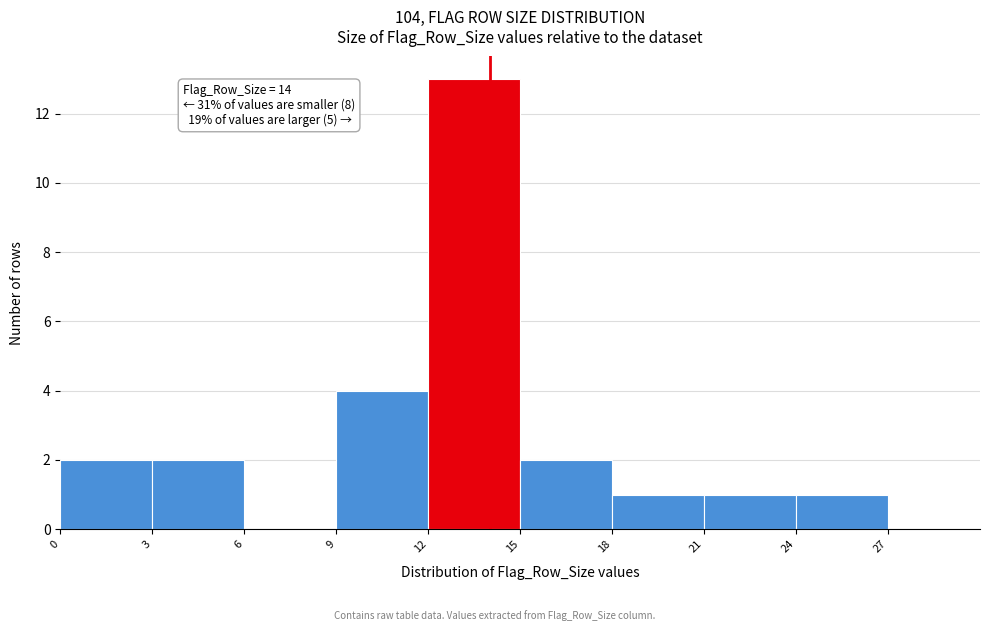

Over which range of the x-axis is the bar tallest?

12 to 15